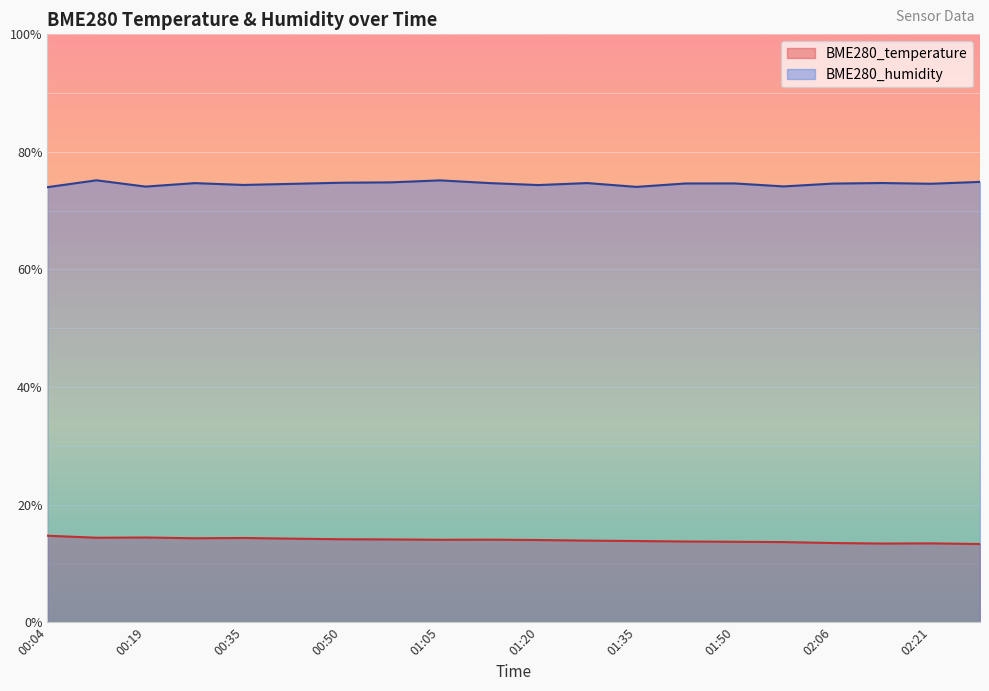

How many data points in BME280_temperature are above 14?

10